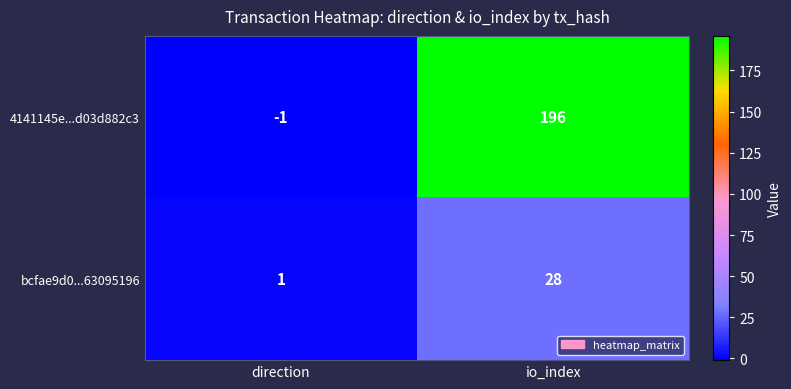

Reading right to left, list all the values displayed in this chart.

4141145e...d03d882c3: 196	-1
bcfae9d0...63095196: 28	1